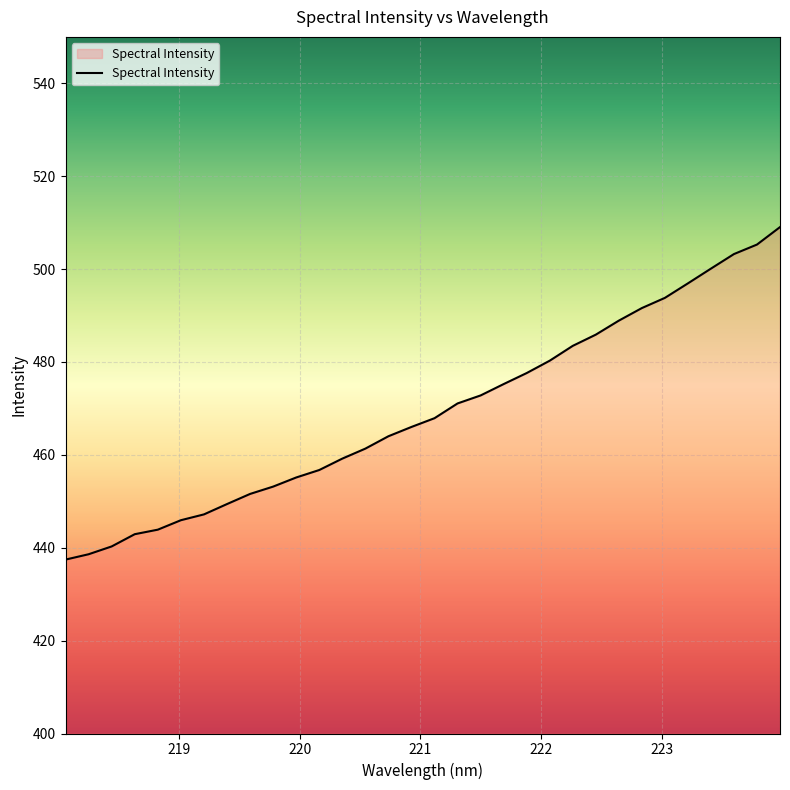

What is the smallest value displayed?

437.4